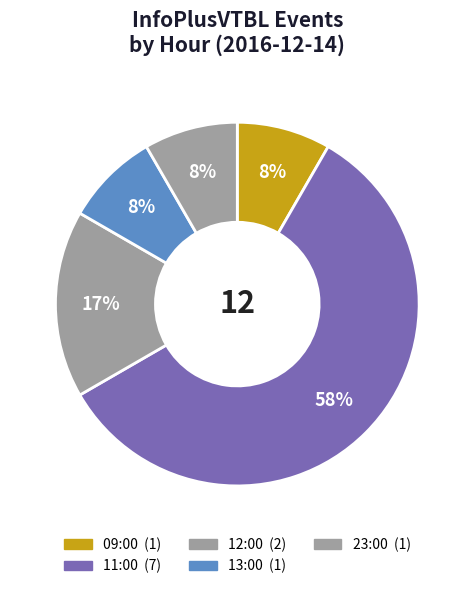

The 12:00 slice represents 28% of the pie. True or false?

False